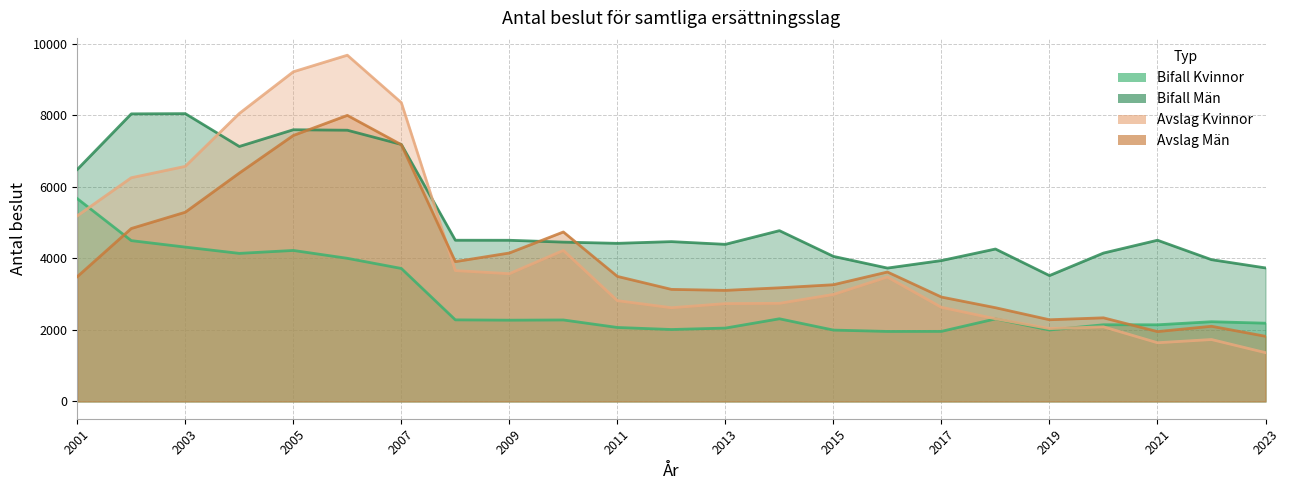

The Bifall Kvinnor series shows 1958 at 2016. True or false?

True